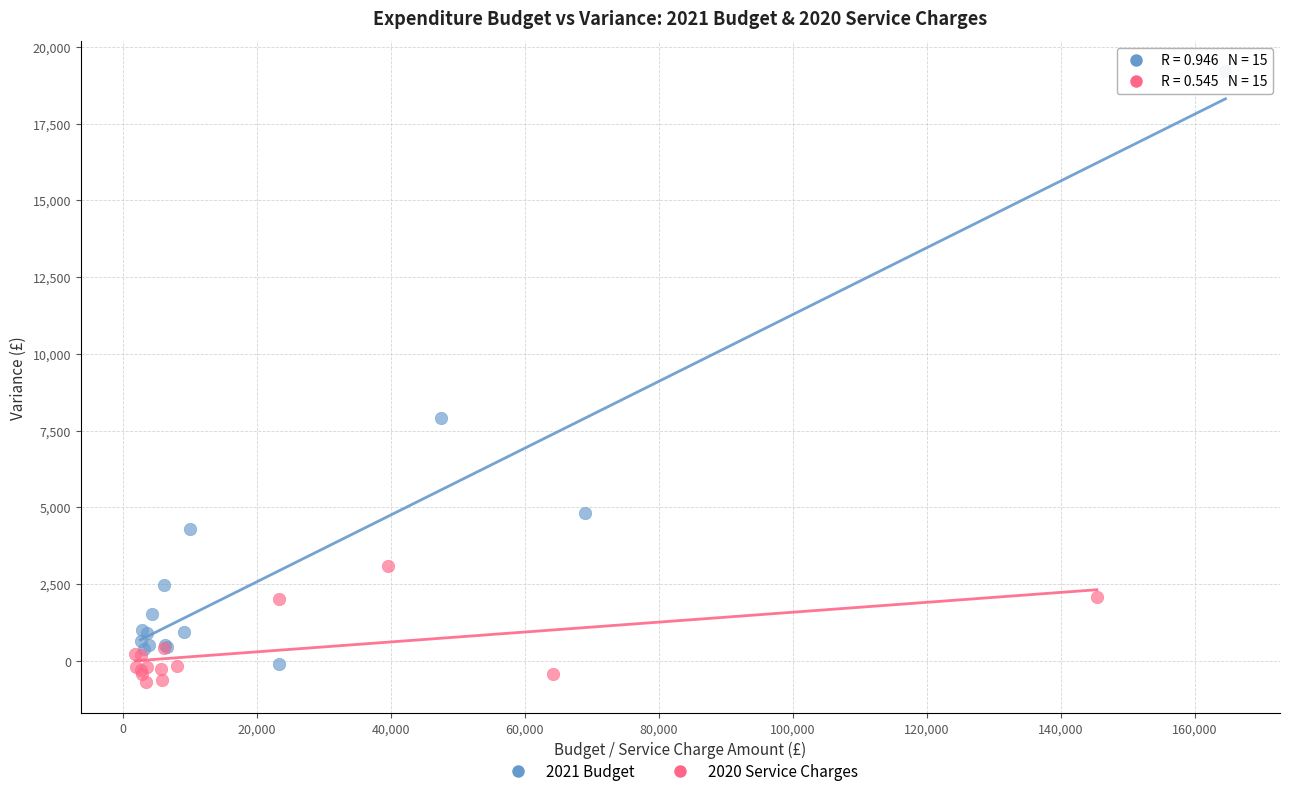

Which series reaches the maximum Y coordinate?

2021 Budget